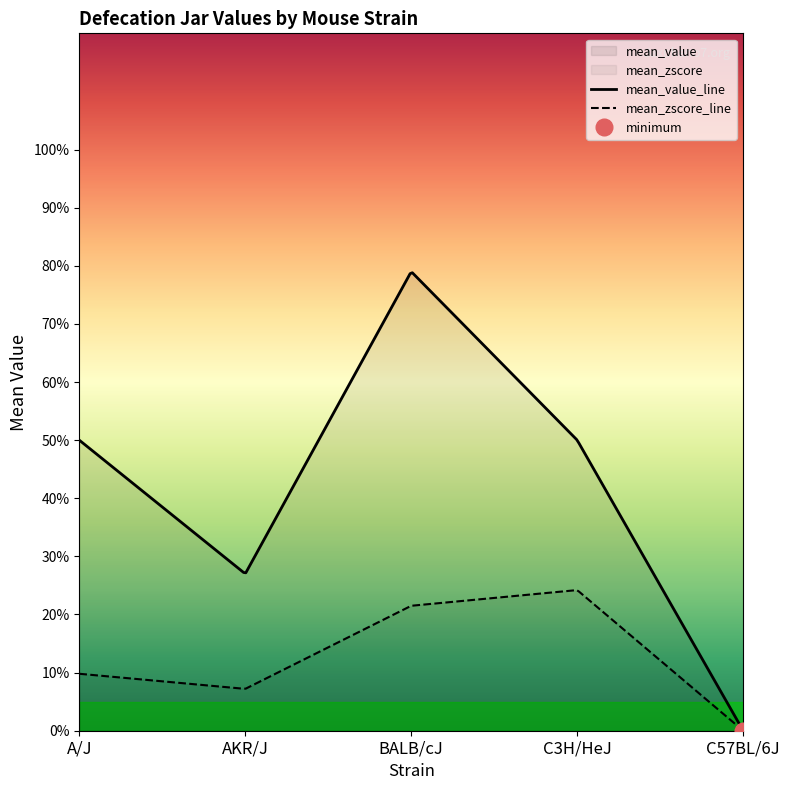

At which category is the sum across all series the highest?

BALB/cJ